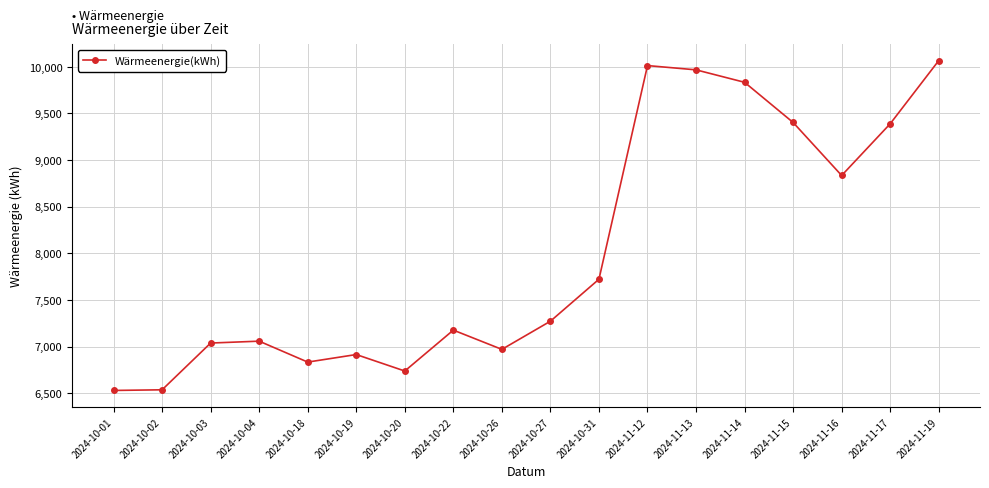

Where does the data first go above 7273?

2024-10-27